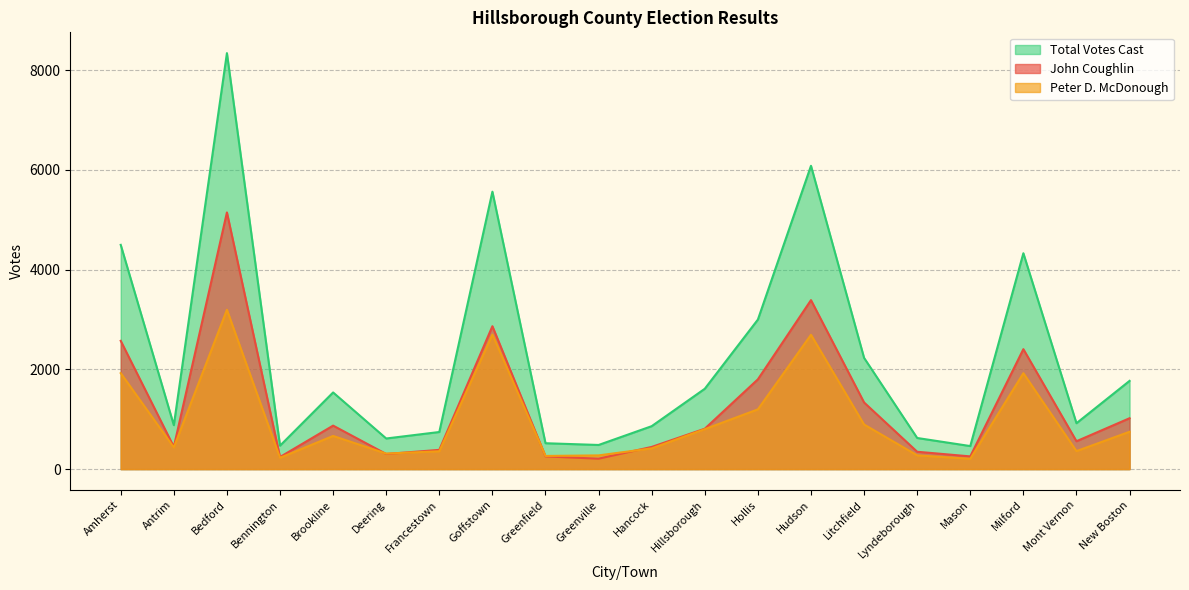

What is the sum of the Peter D. McDonough values at Mont Vernon and Hollis?

1559